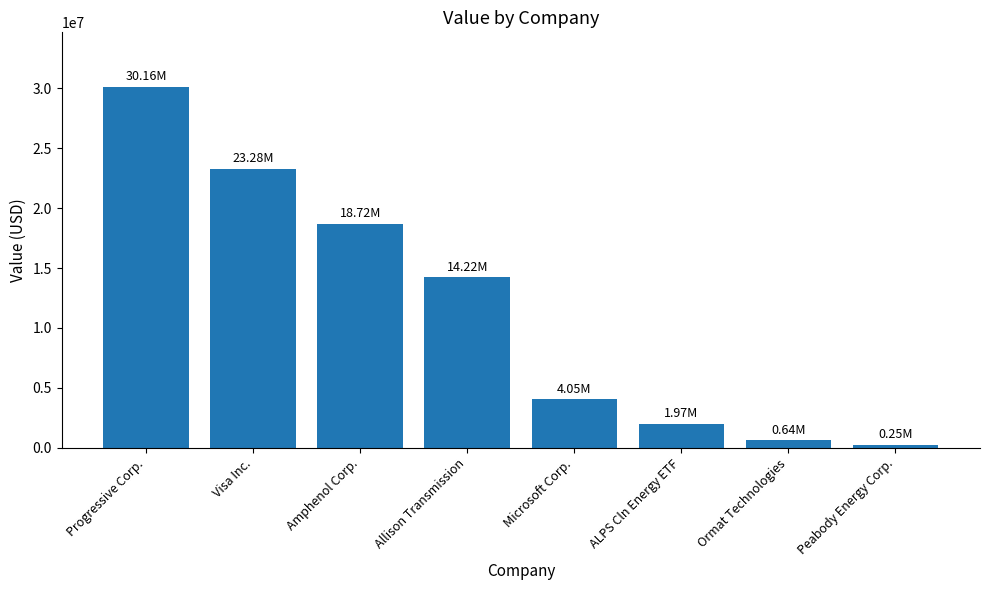

Which category has the lowest value across all series?

Peabody Energy Corp.